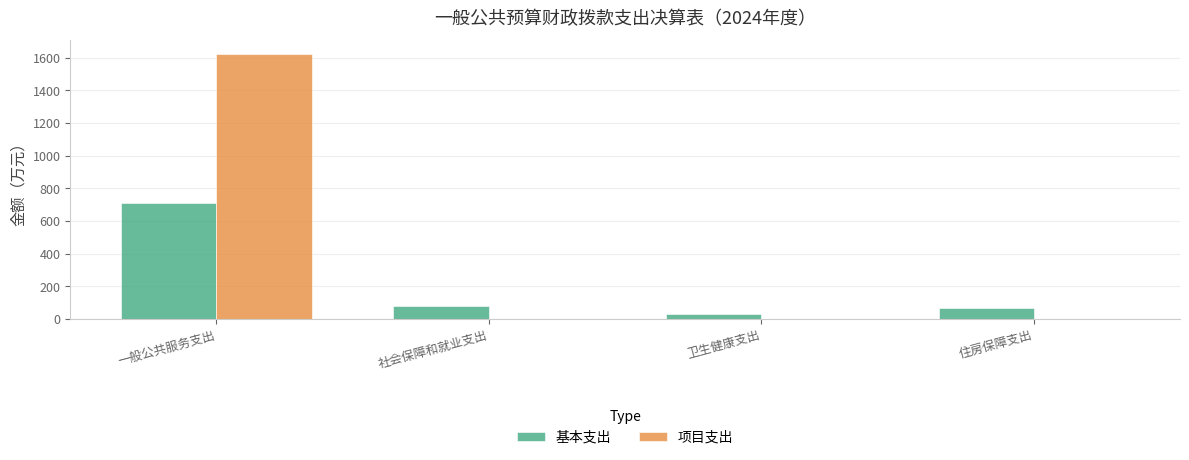

Reading right to left, extract all data points from this chart.

基本支出: 64.4	31.6	77.4	709.0
项目支出: 0.0	0.0	0.0	1624.2